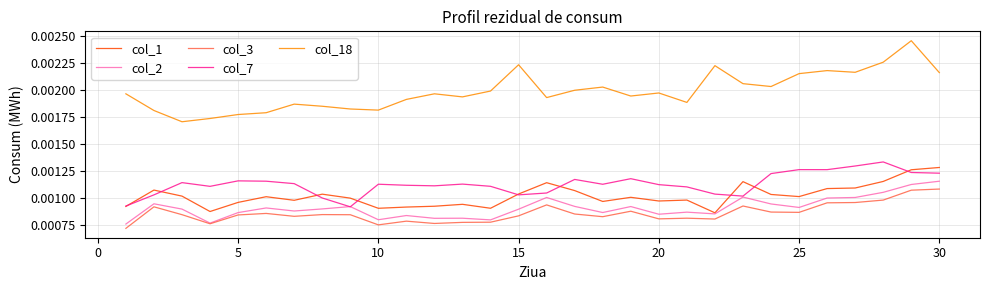

List the series in order of their peak value, lowest first.

col_3, col_2, col_1, col_7, col_18